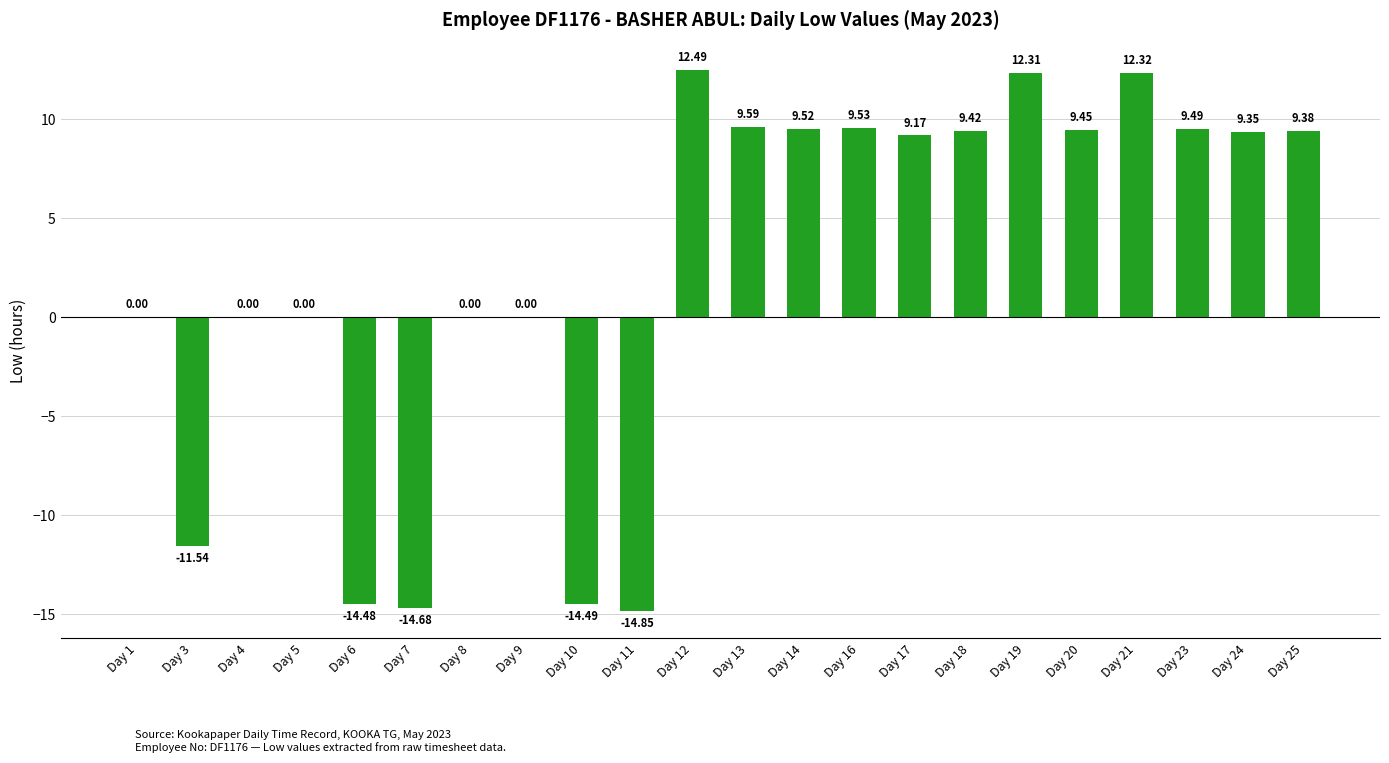

What is the sum of all values?

52.0